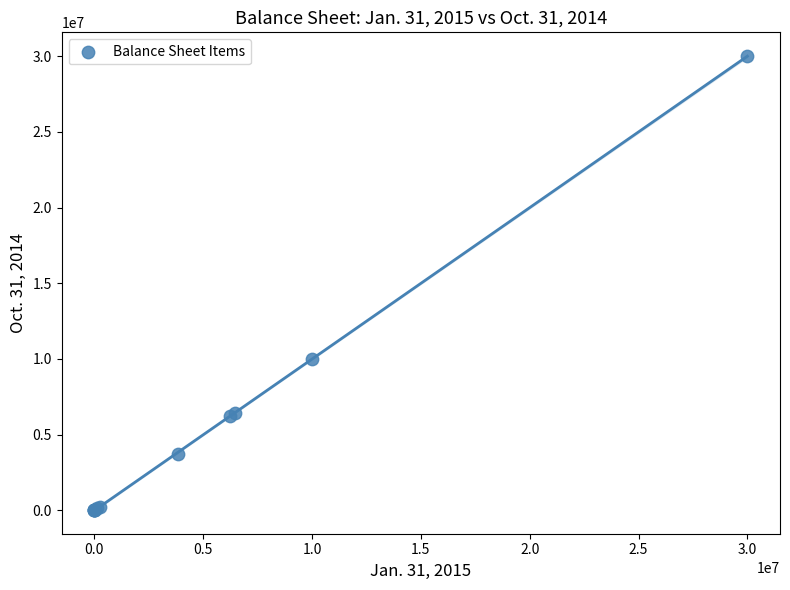

What Y value in the scatter plot is closest to 15000000?

10000000.0